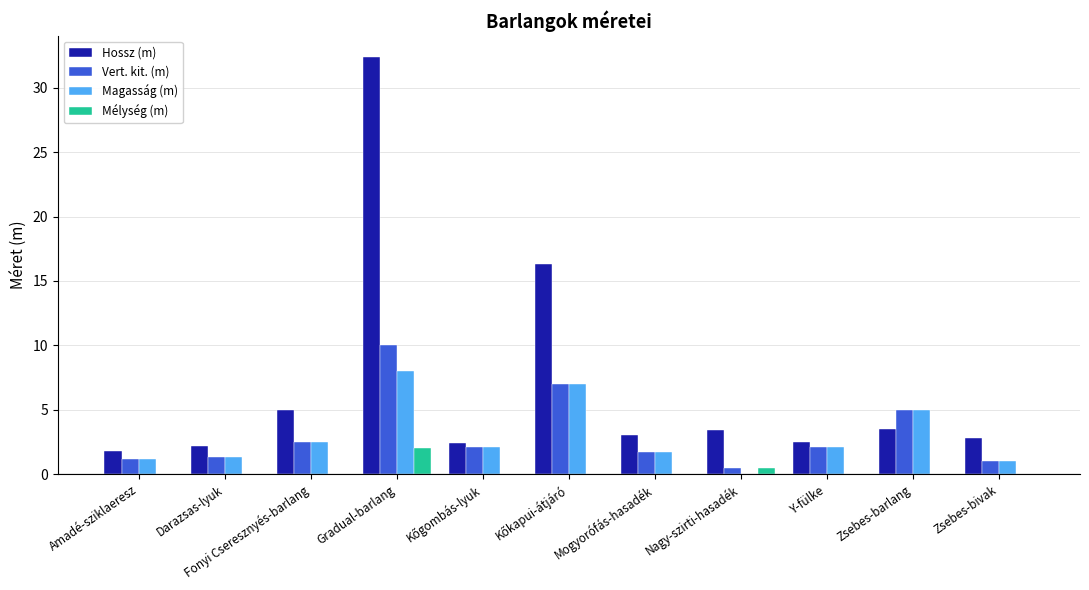

The Hossz (m) series shows 3.4 at Nagy-szirti-hasadék. True or false?

True